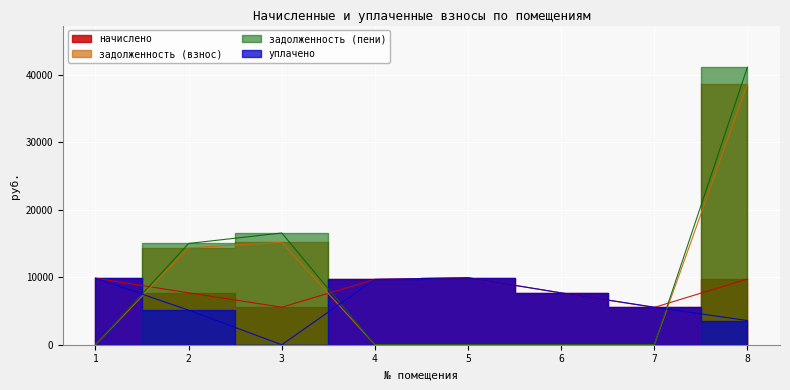

Which series has the widest spread of values?

задолженность (пени)